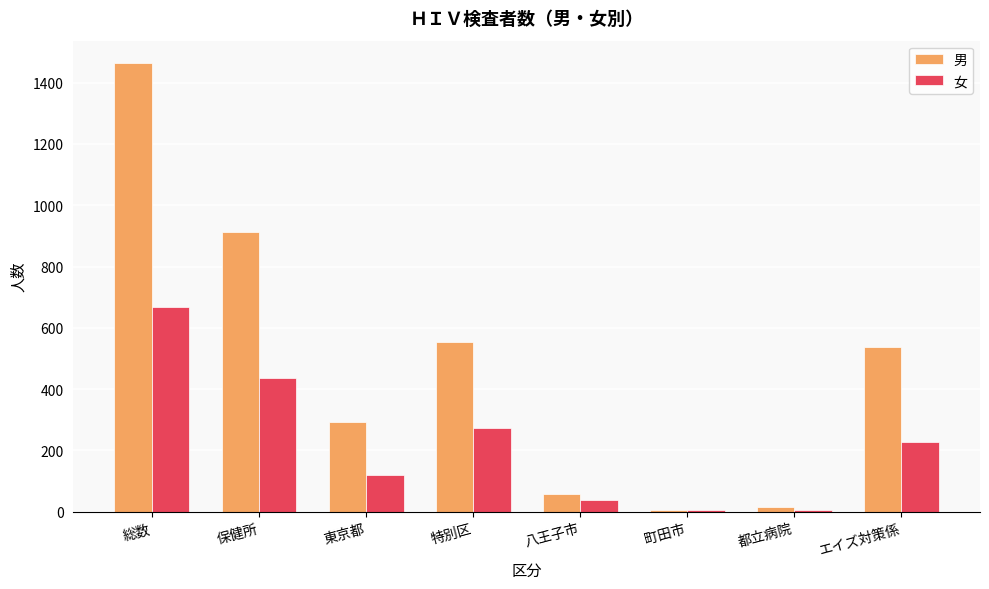

Reading left to right, extract all data points from this chart.

男: 1464	912	293	553	59	7	15	537
女: 668	436	121	272	37	6	6	226